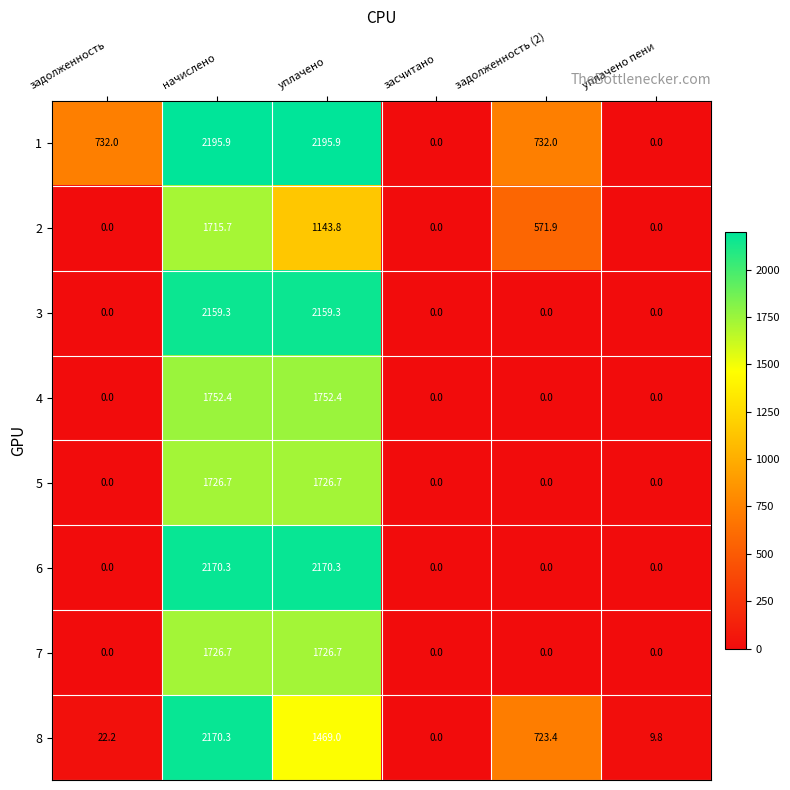

The value of 4 at уплачено пени is -859.9. True or false?

False